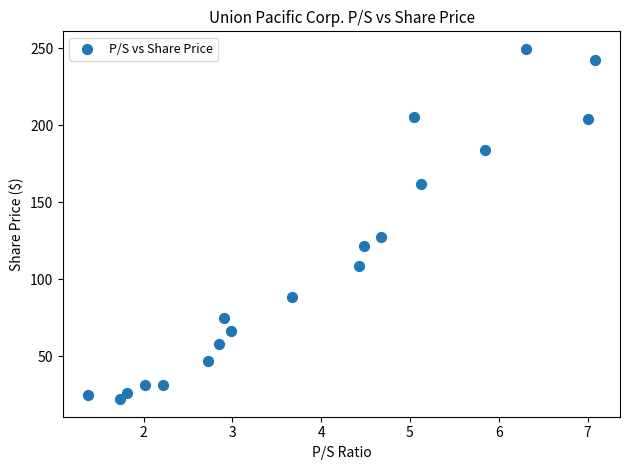

What is the range of X values (max minus min)?

5.7